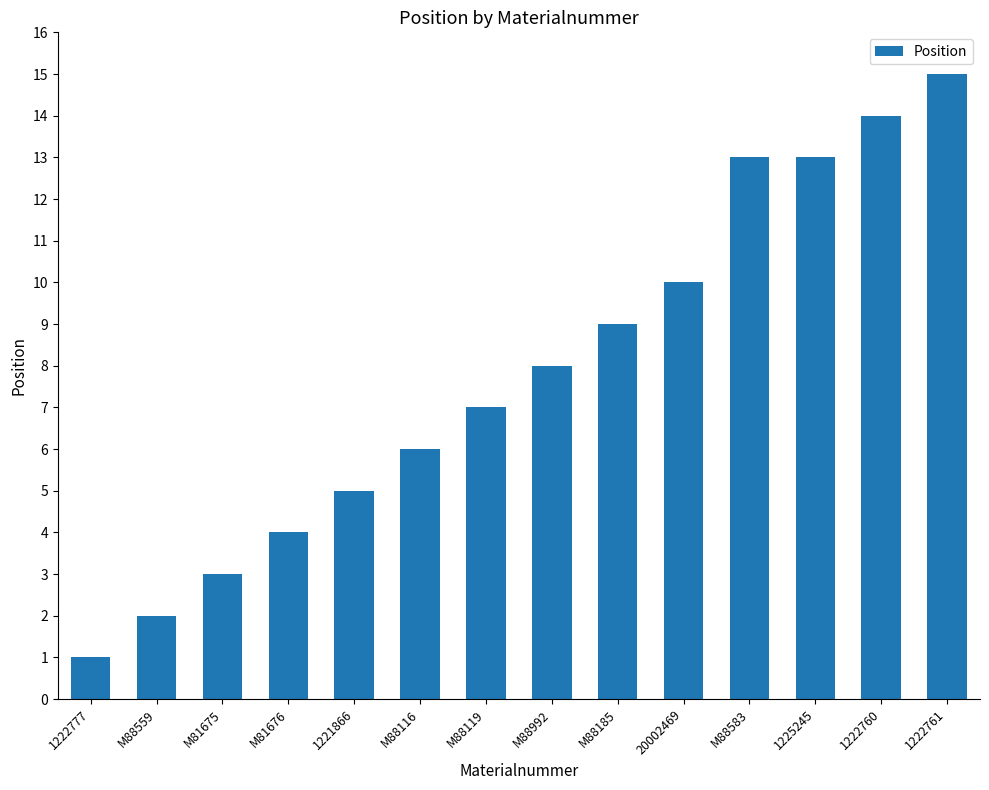

Between 1221866 and M88992, which is larger?

M88992